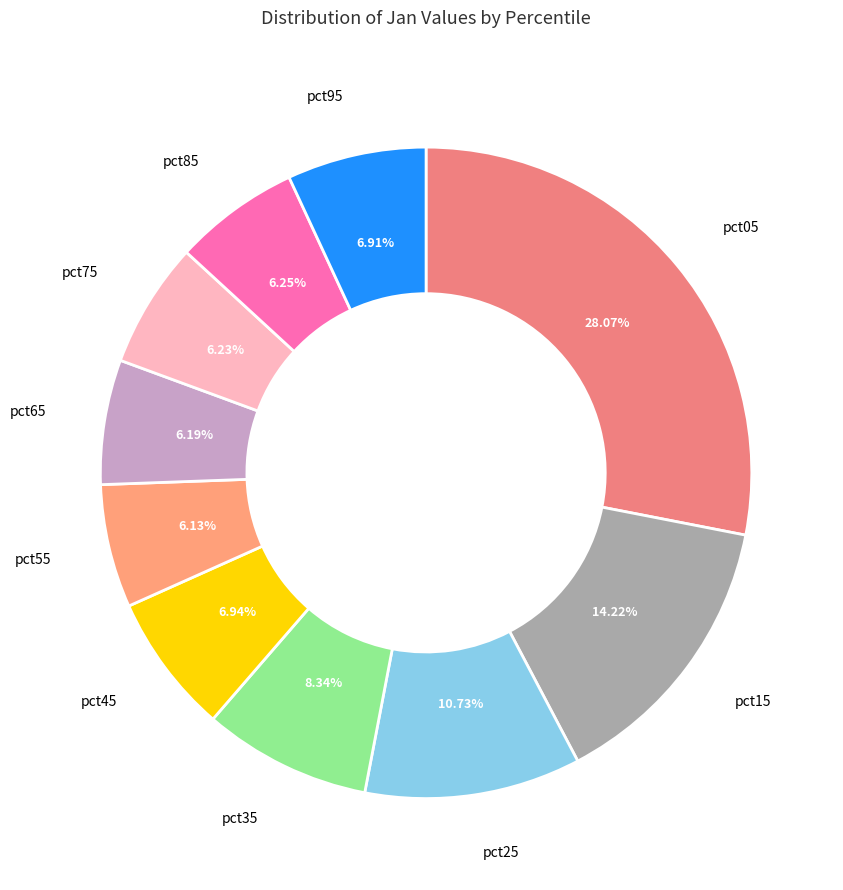

How many segments does this pie chart have?

10